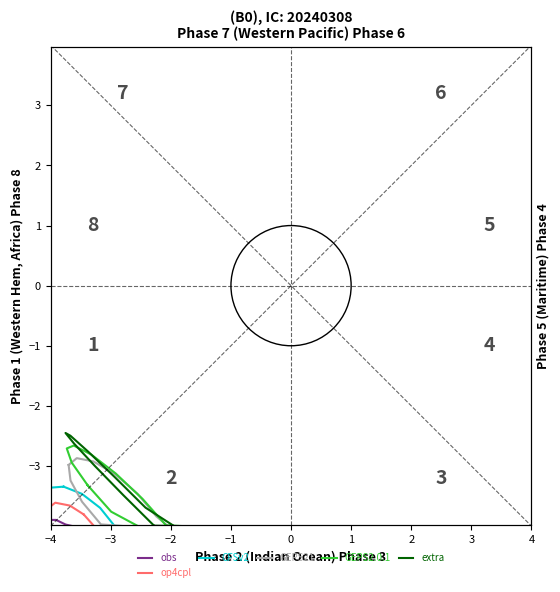

Reading left to right, what are all the values shown in this chart?

obs: -4.0	-4.0	-4.0	-3.9	-3.9	-4.0	-4.0	-4.0	-4.0	-4.0	-4.0	-4.0	-4.0	-4.0	-4.0
op4cpl: -3.8	-3.7	-3.6	-3.7	-3.8	-4.0	-4.0	-4.0	-4.0	-4.0	-4.0	-4.0	-4.0	-4.0	-3.8
CFSv2: -3.3	-3.4	-3.5	-3.8	-4.0	-4.0	-4.0	-4.0	-4.0	-4.0	-4.0	-4.0	-3.7	-3.5	-3.3
GEPS21: -3.0	-3.2	-3.6	-4.0	-4.0	-4.0	-4.0	-4.0	-4.0	-3.8	-3.5	-3.1	-2.9	-2.9	-3.0
GEPS2.0.1: -3.3	-3.8	-4.0	-4.0	-4.0	-4.0	-4.0	-4.0	-3.5	-3.1	-2.8	-2.7	-2.7	-2.9	-3.3
extra: -4.0	-4.0	-4.0	-4.0	-4.0	-4.0	-3.7	-3.2	-2.8	-2.5	-2.5	-2.6	-3.0	-3.5	-4.0